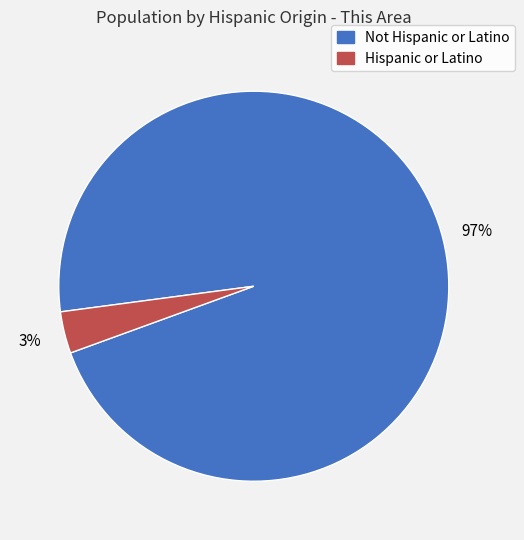

To the nearest percent, what is the combined percentage of Hispanic or Latino and Not Hispanic or Latino?

100%